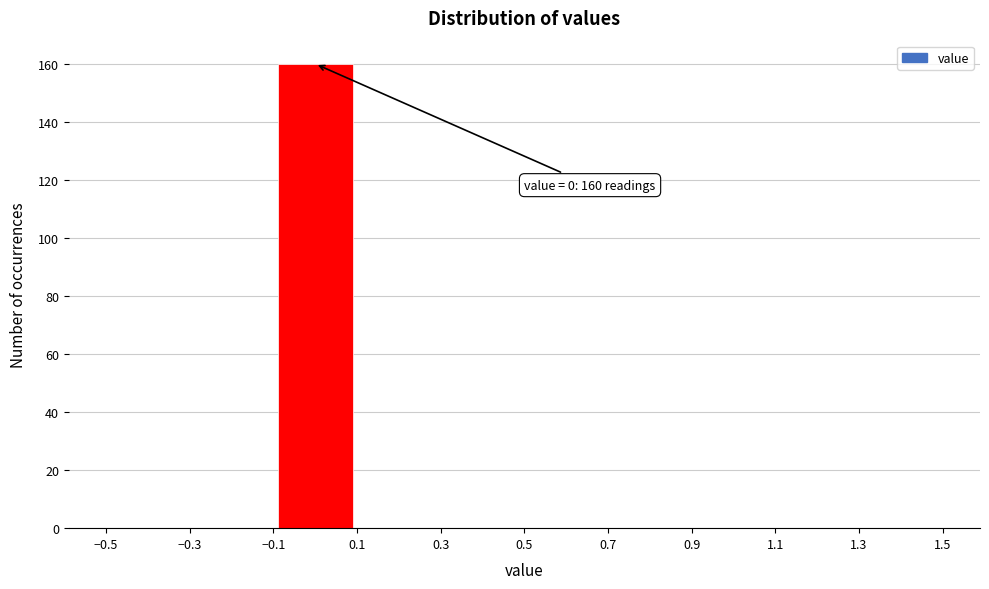

Over which range of the x-axis is the bar tallest?

-0.1 to 0.1